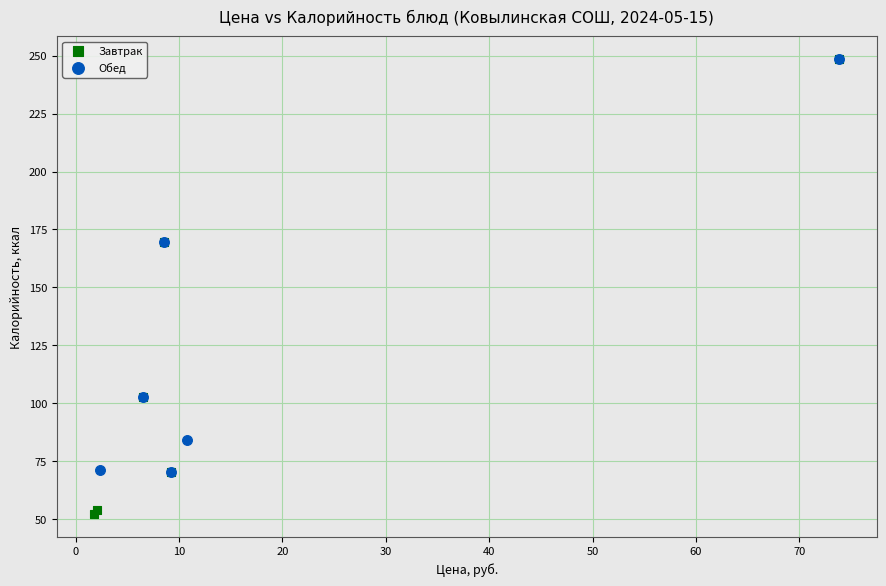

Which series contains the lowest Y value?

Завтрак